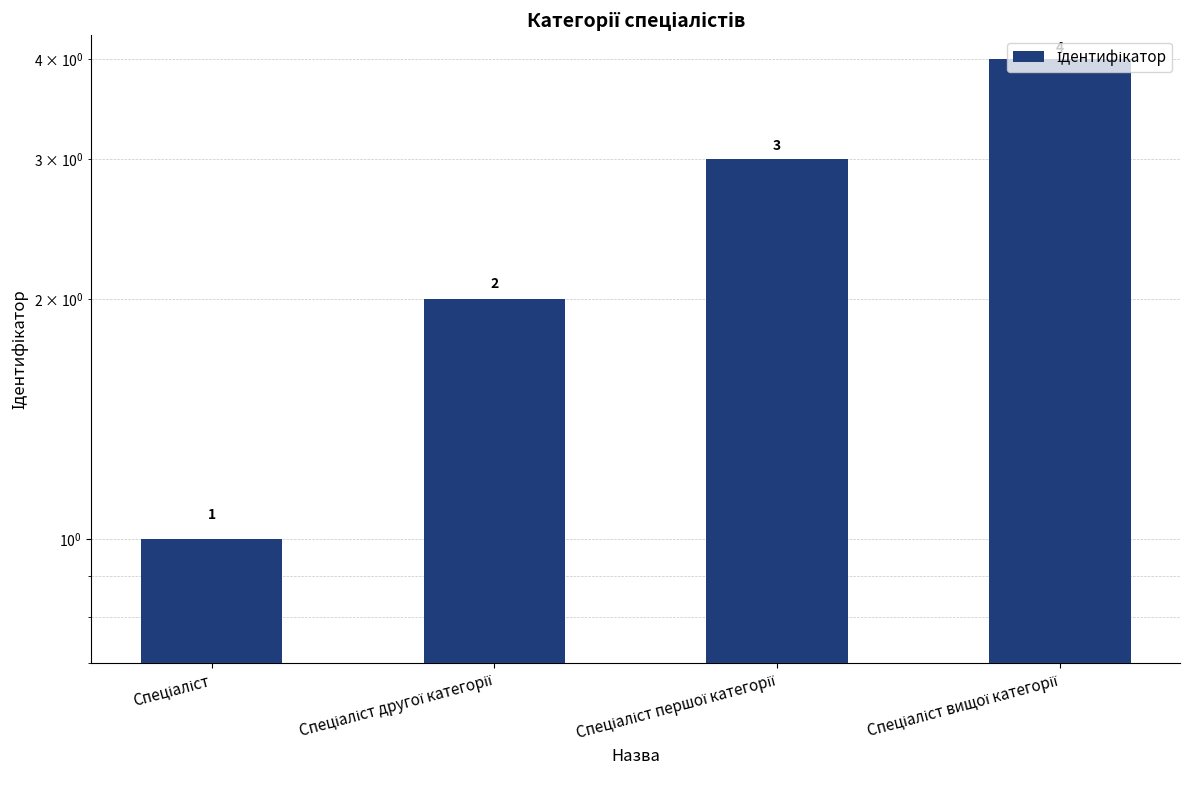

Reading left to right, extract all data points from this chart.

Спеціаліст=1	Спеціаліст другої категорії=2	Спеціаліст першої категорії=3	Спеціаліст вищої категорії=4